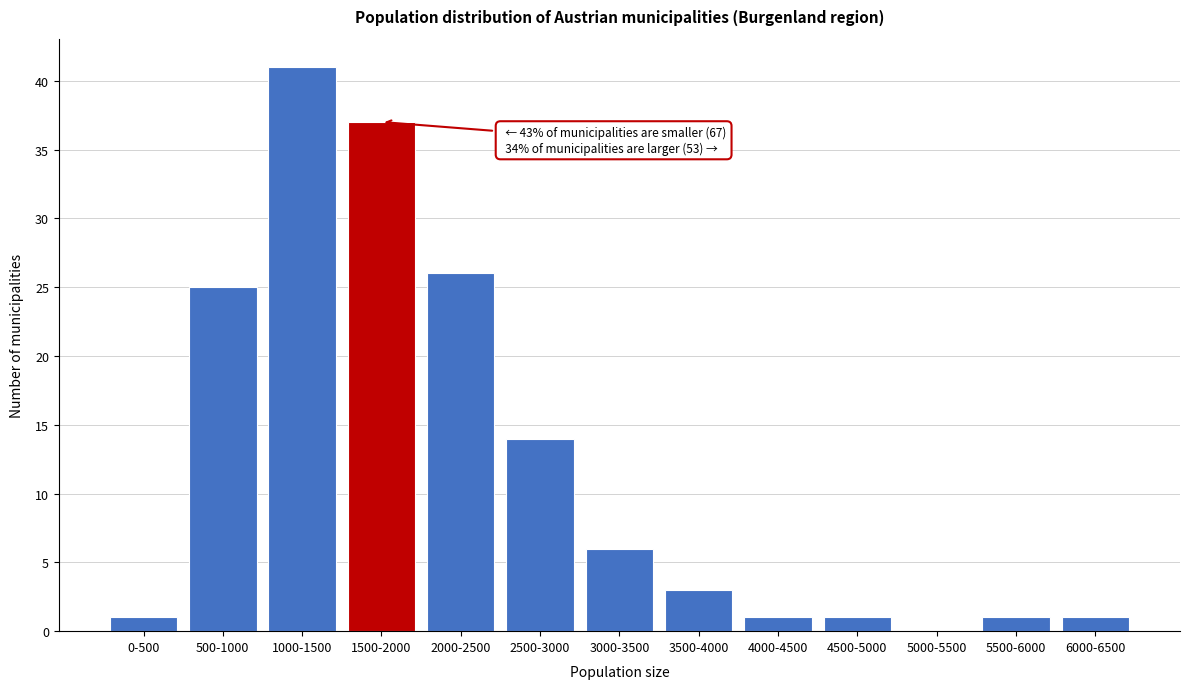

Reading right to left, list all the values displayed in this chart.

6000-6500=1	5500-6000=1	5000-5500=0	4500-5000=1	4000-4500=1	3500-4000=3	3000-3500=6	2500-3000=14	2000-2500=26	1500-2000=37	1000-1500=41	500-1000=25	0-500=1